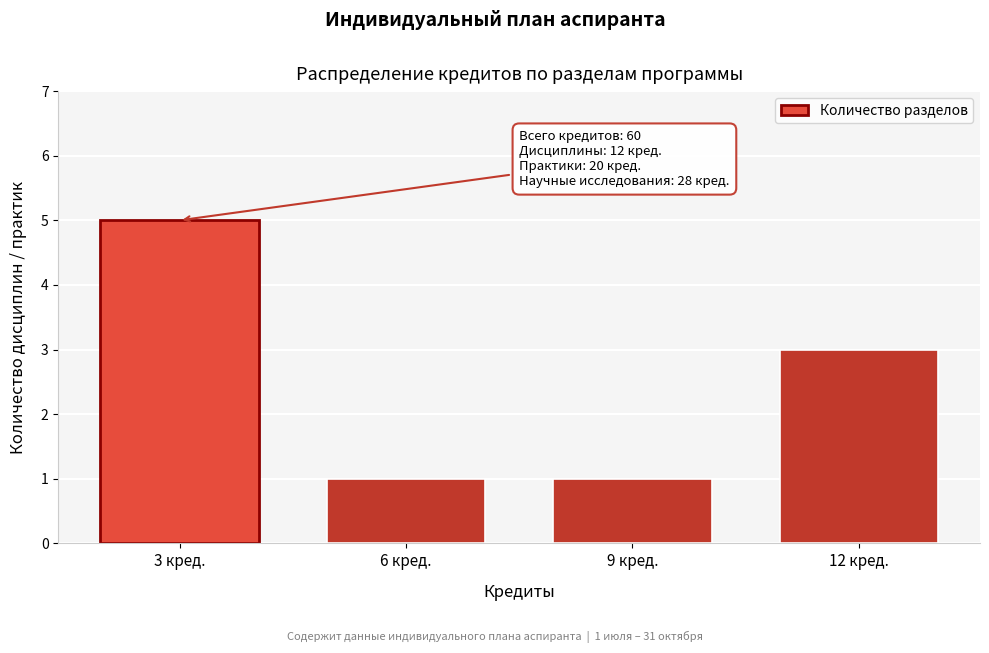

Reading left to right, extract all data points from this chart.

3 кред.=5	6 кред.=1	9 кред.=1	12 кред.=3